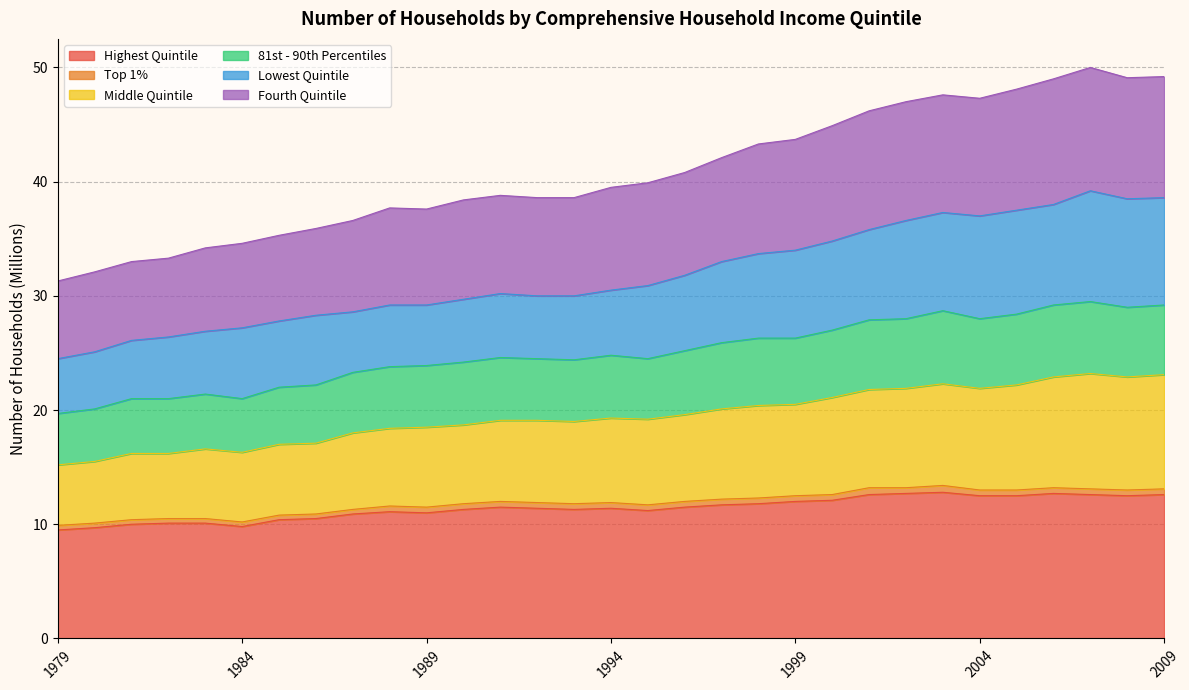

What is the maximum value for Highest Quintile?

12.8